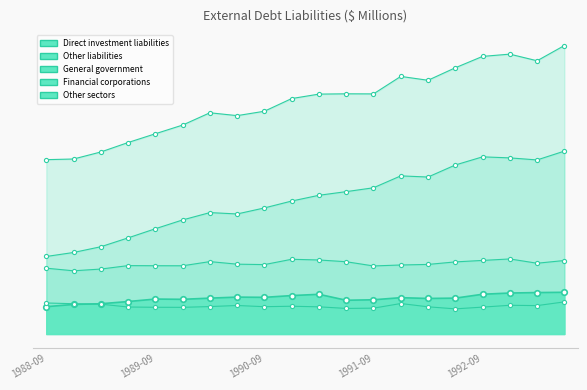

Reading left to right, list all the values displayed in this chart.

Direct investment liabilities: 19946	21589	22101	23714	25520	25323	26198	26944	26773	28065	28992	24645	25004	26529	25970	26192	29033	29924	30271	30462
Other liabilities: 127366	127841	132975	139878	146283	152633	161615	159527	162746	172005	175255	175474	175408	188183	185361	194483	202802	204459	199607	210739
General government: 22663	22119	21788	19711	19520	19471	20033	20822	19942	20282	19847	18674	18876	22254	19864	18359	19634	20975	20746	23457
Financial corporations: 56633	59550	63746	70212	76893	83327	88692	87696	92099	97135	101337	104005	106823	115516	114674	123459	129419	128660	127162	133599
Other sectors: 48070	46172	47441	49955	49870	49835	52889	51009	50704	54588	54071	52795	49708	50413	50823	52665	53748	54824	51700	53683